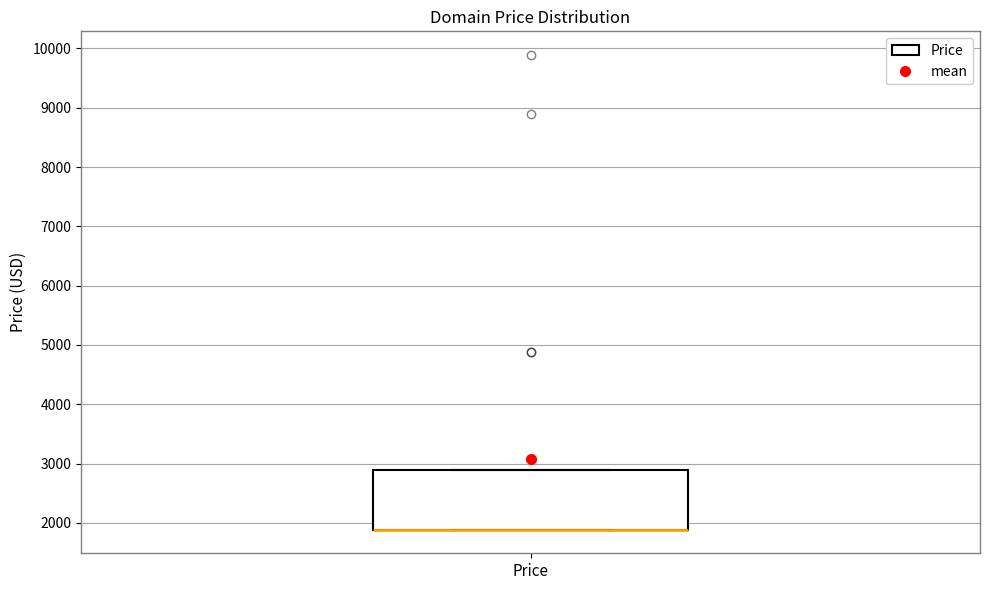

Transcribe this box plot: give where the median line is, the range the box spans, and where the two whiskers end, as read against the y-axis. The values are not printed on the chart, so give them approximately, as read against the axis.

median 1900 (drawn on the box's lower edge), box 1900 to 2900, whiskers 1900 to 2900